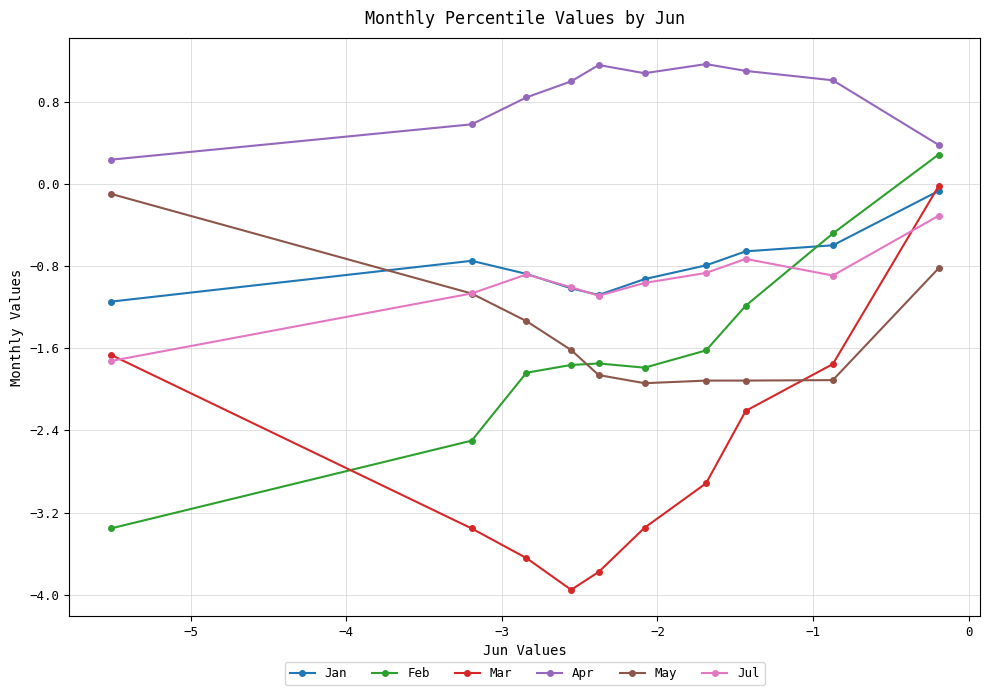

What is the difference between the maximum and minimum values in the Apr series?

0.9